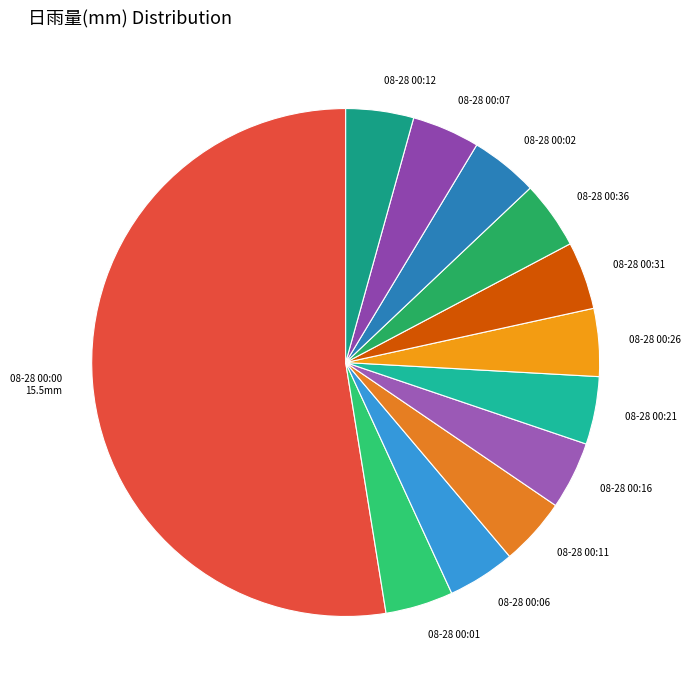

Does 08-28 00:26 account for over 50% of the chart?

No